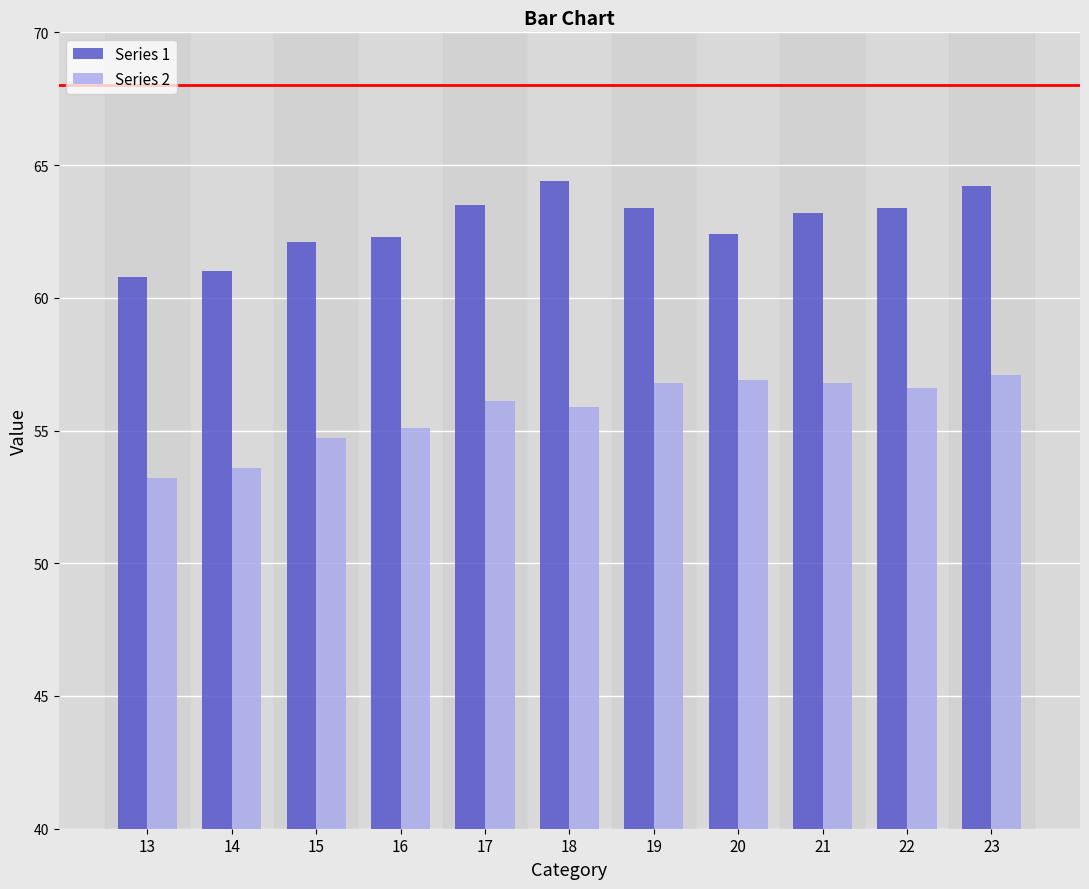

What is the difference between the highest and lowest values at 19?

6.6